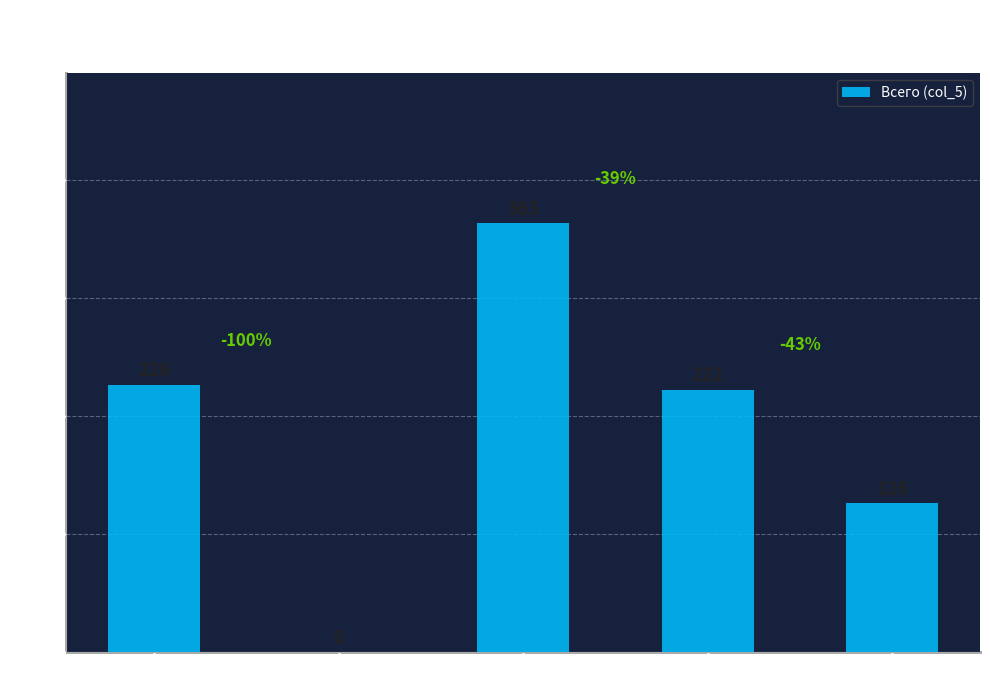

Is it true that the value at Выдача is 485?

False